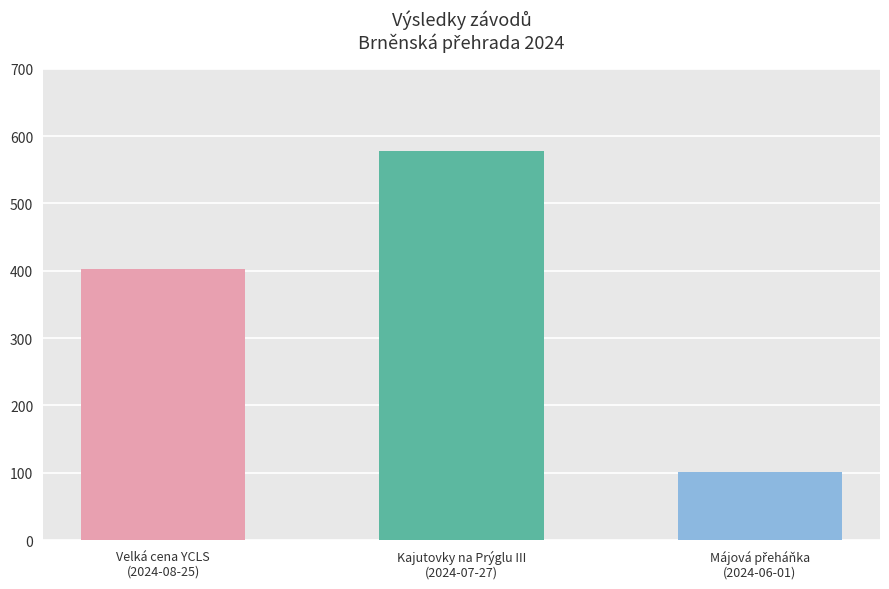

What is the change in value from Velká cena YCLS
(2024-08-25) to Kajutovky na Prýglu III
(2024-07-27)?

+176